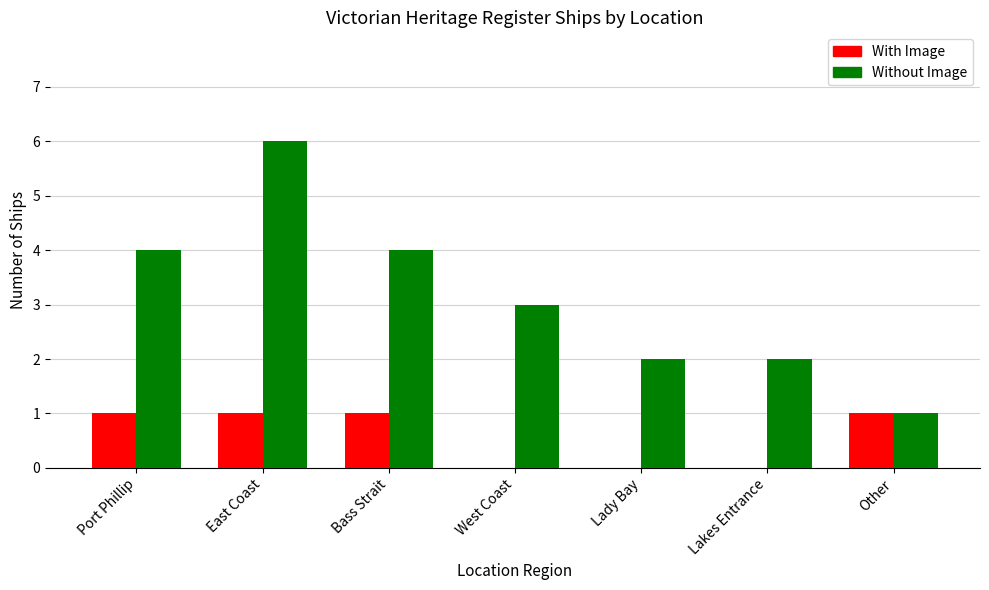

Which category has the highest value in the Without Image series?

East Coast